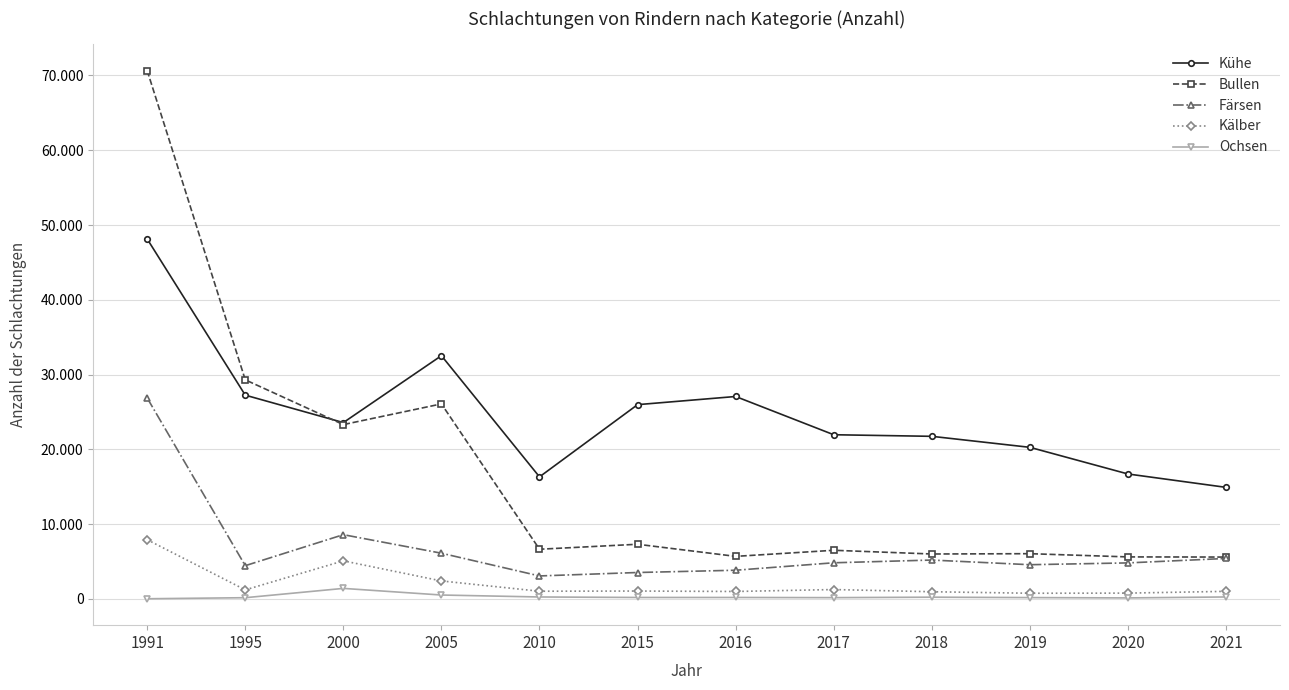

What is the sum of the Kühe values at 2005 and 2019?

52803